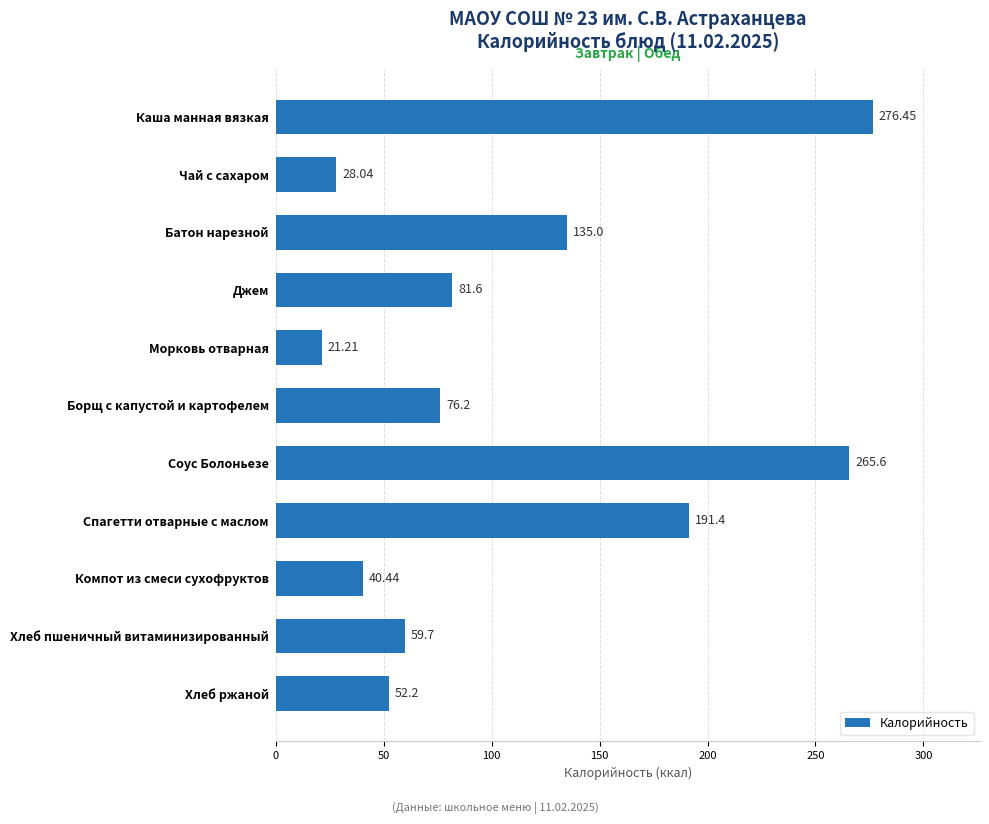

List the labels in order of value, largest first.

Каша манная вязкая, Соус Болоньезе, Спагетти отварные с маслом, Батон нарезной, Джем, Борщ с капустой и картофелем, Хлеб пшеничный витаминизированный, Хлеб ржаной, Компот из смеси сухофруктов, Чай с сахаром, Морковь отварная